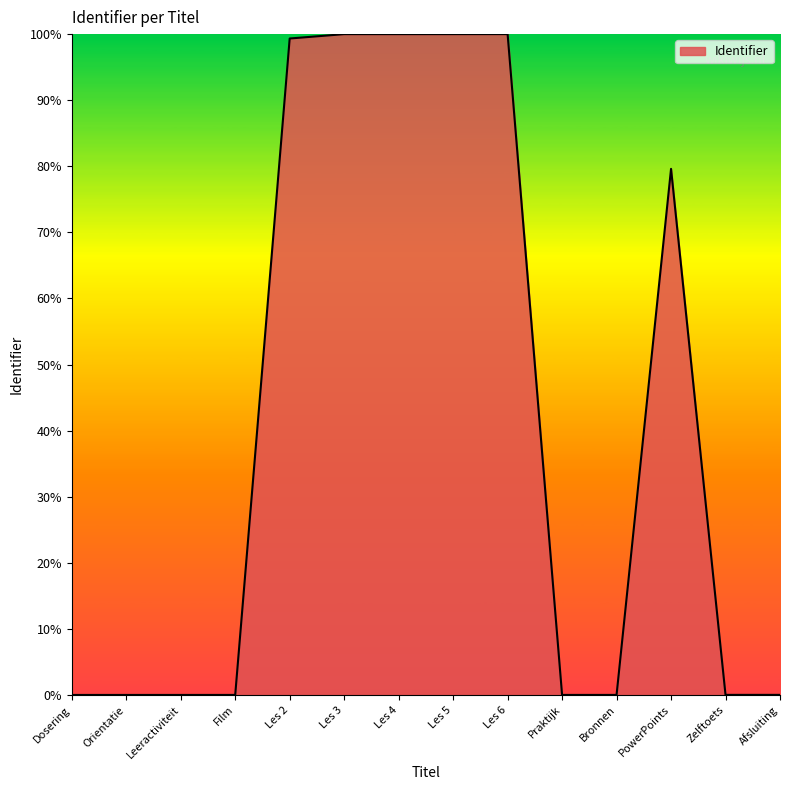

The chart shows a value of 155.2 at Les 3. True or false?

False